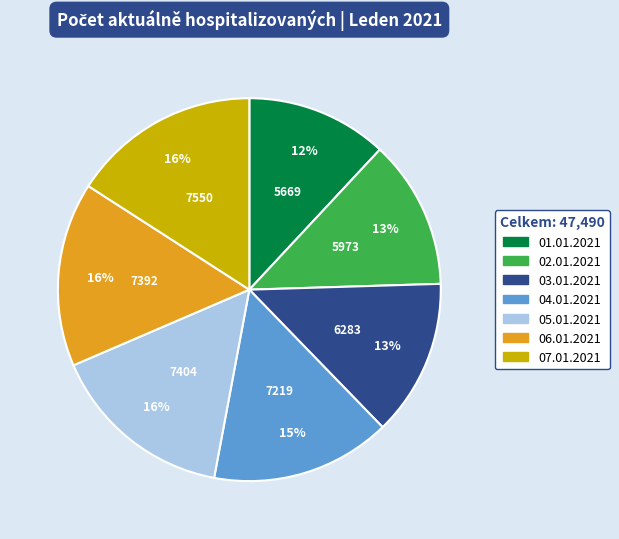

True or false: 07.01.2021 accounts for 2% of the total.

False